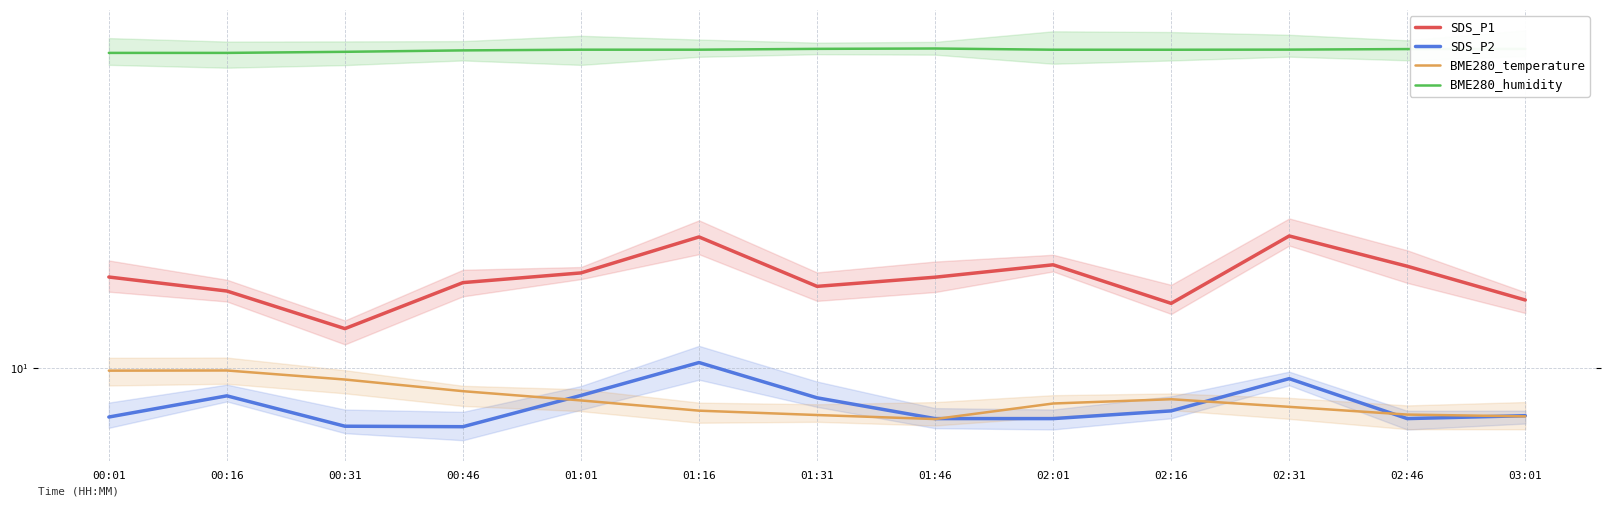

How many lines are shown in the chart?

4